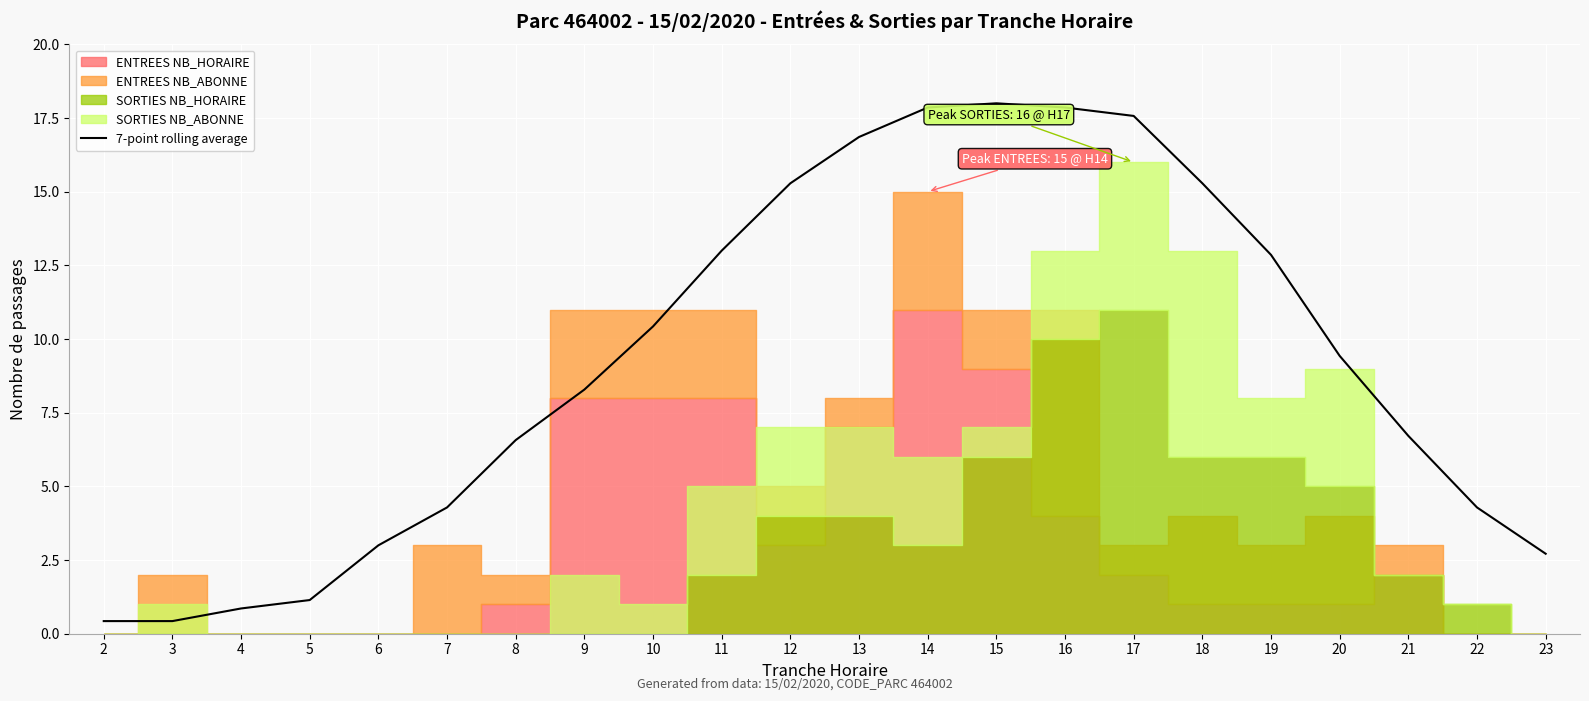

At which category does the chart reach its minimum across all series?

2